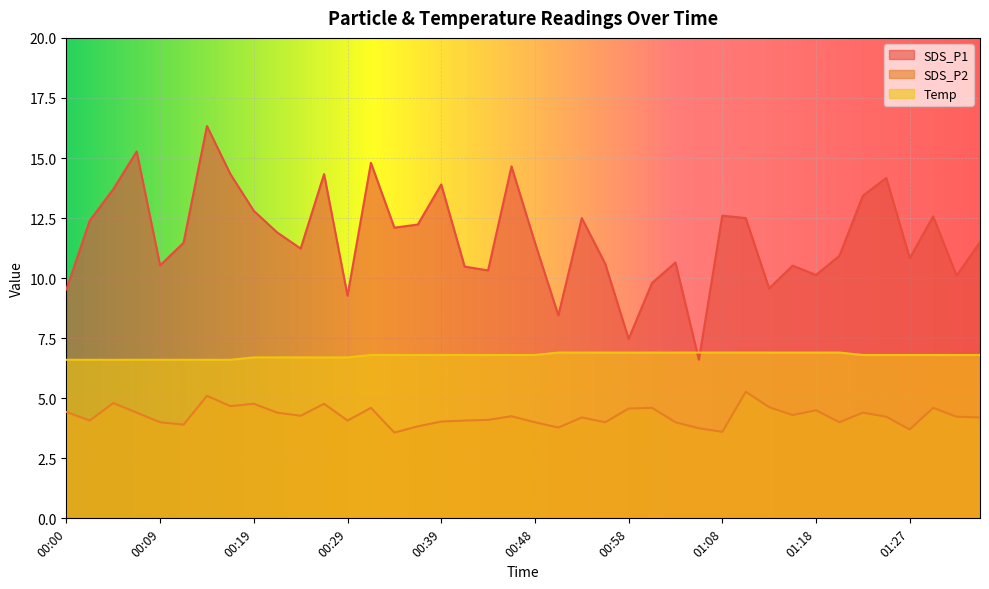

How many lines are shown in the chart?

3